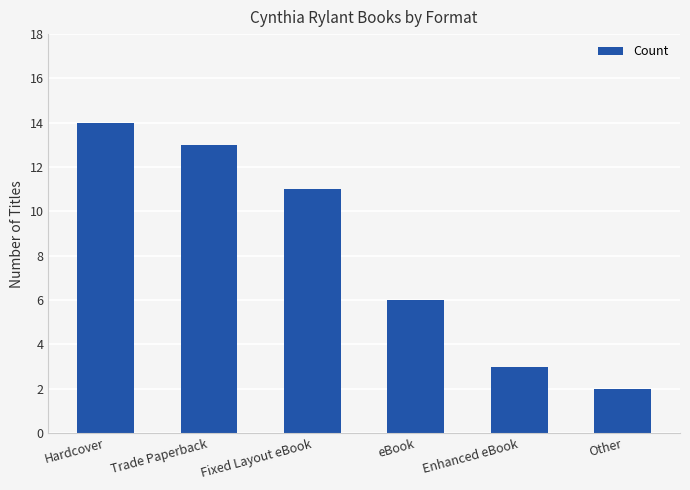

Reading right to left, extract all data points from this chart.

Other=2	Enhanced eBook=3	eBook=6	Fixed Layout eBook=11	Trade Paperback=13	Hardcover=14